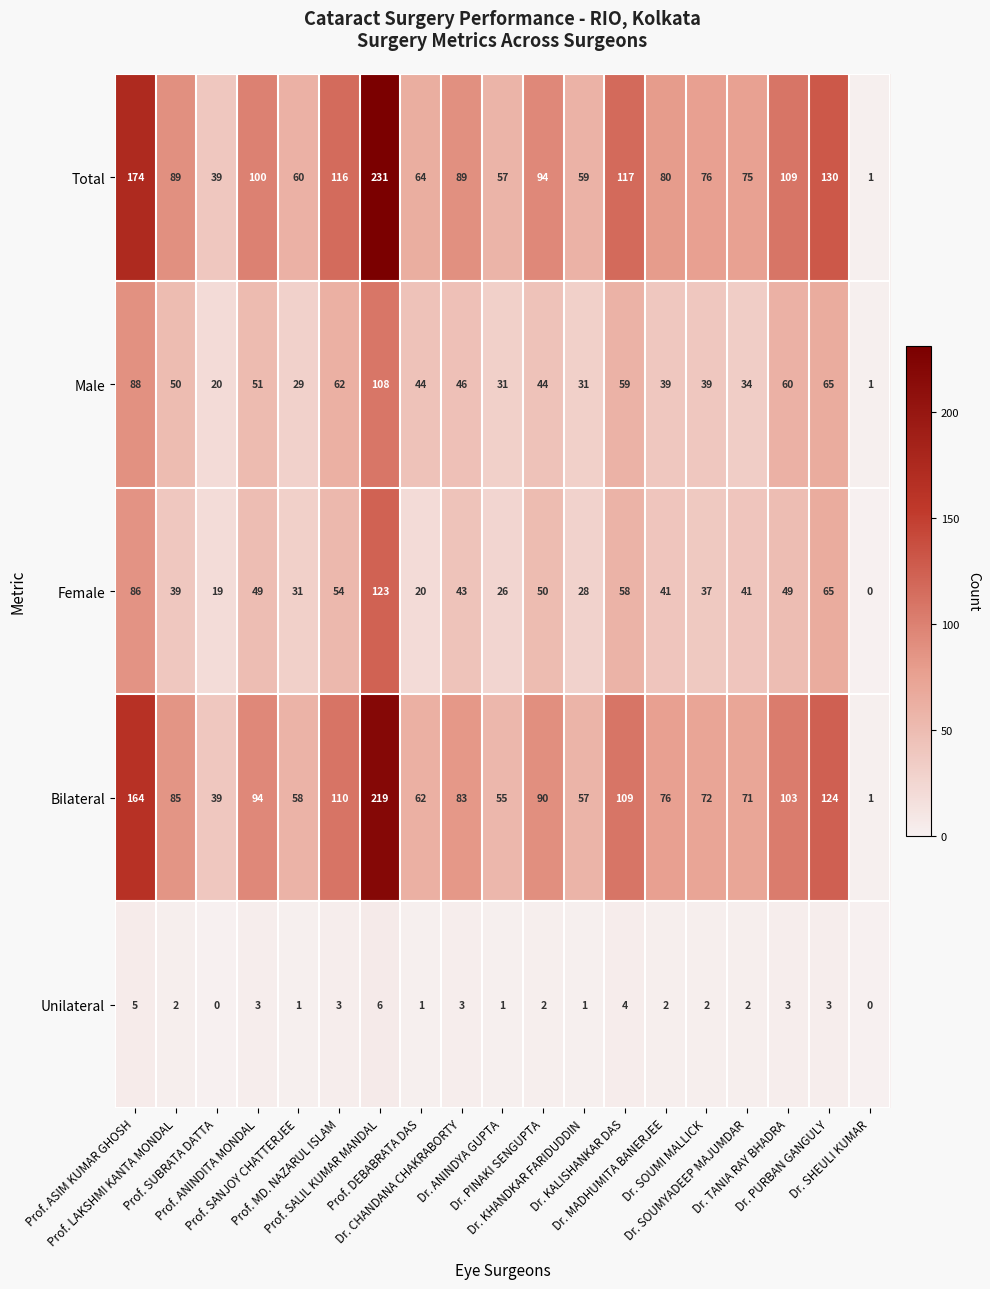

At how many categories does at least one series exceed 133?

2